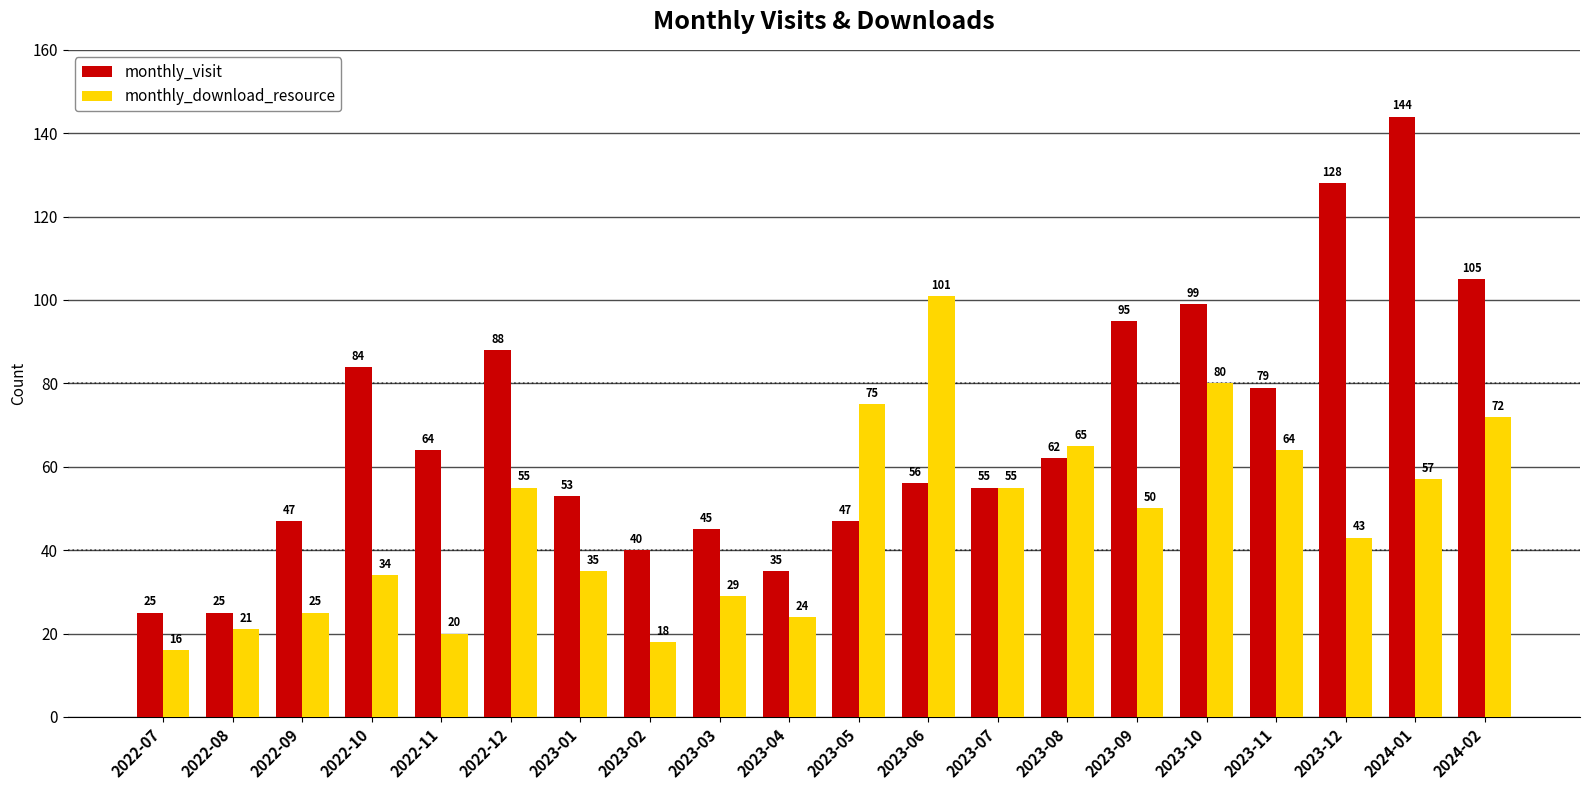

What is the difference between the second highest and second lowest values in the monthly_download_resource series?

62